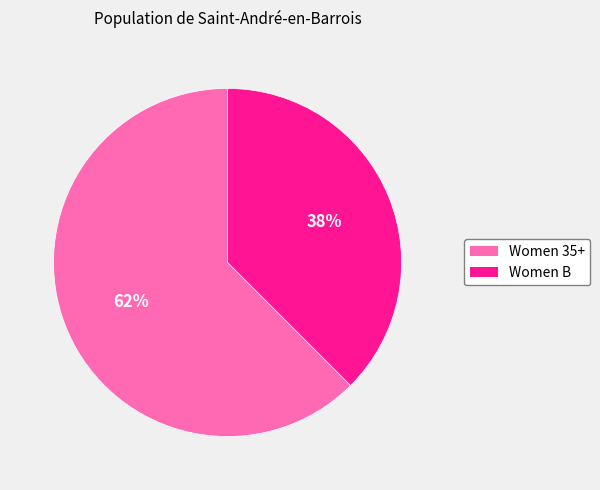

Is the sum of Women 35+ and Women B greater than half?

Yes